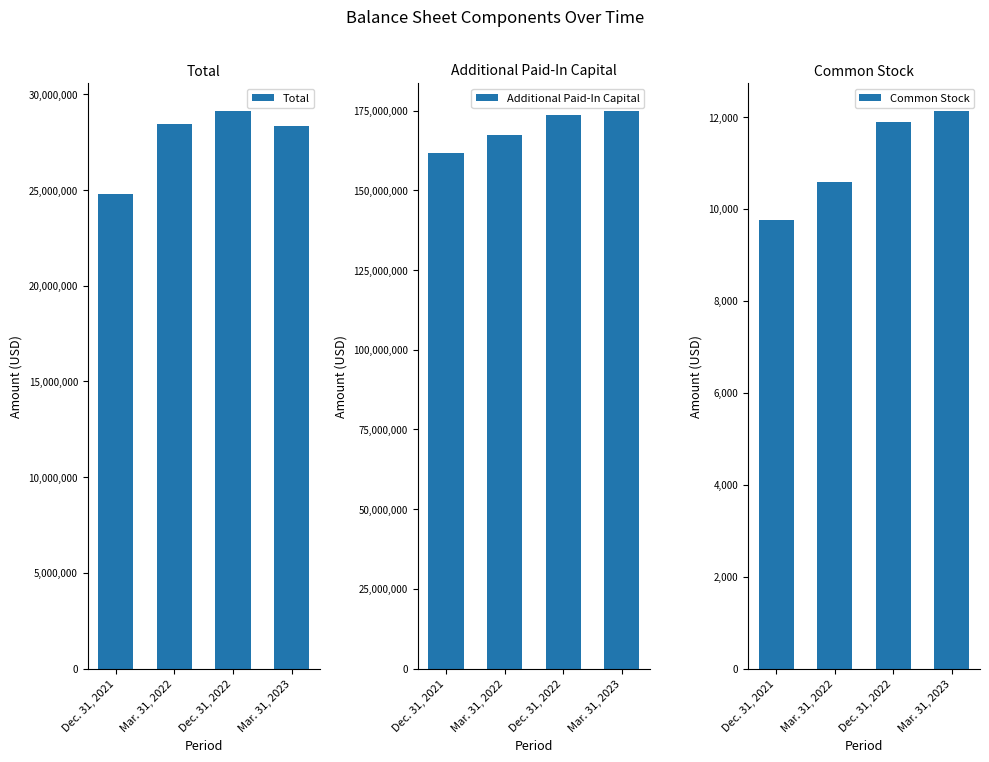

What is the label of the 3rd bar from the right?

Mar. 31, 2022